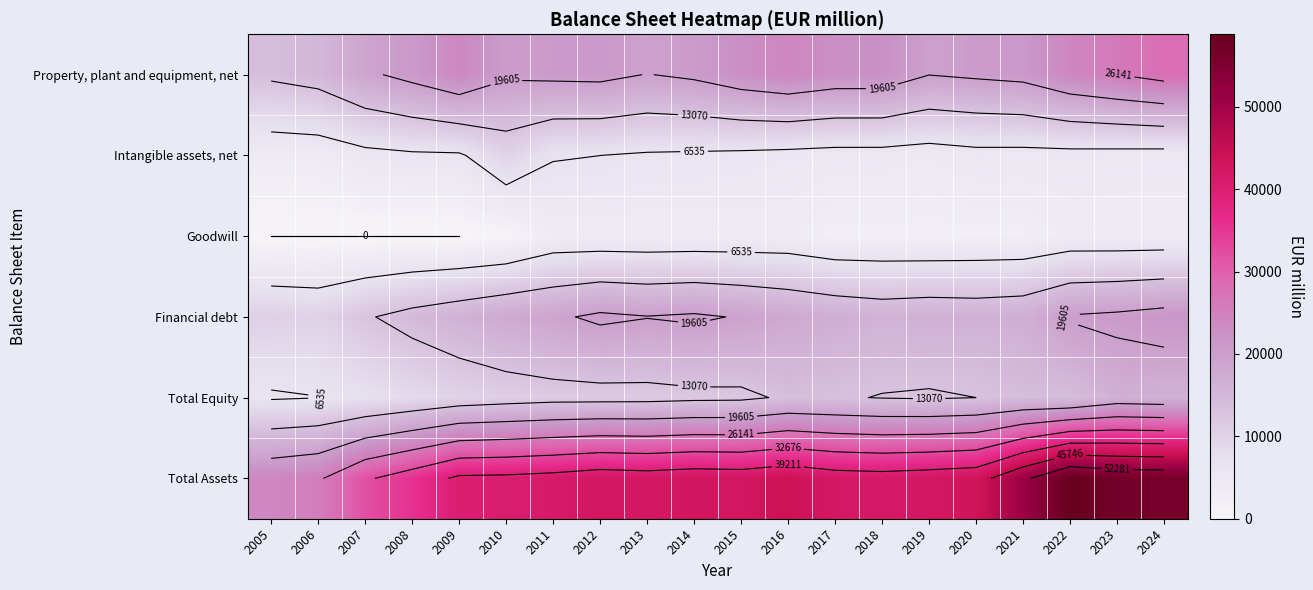

Which category has the lowest value across all series?

2005